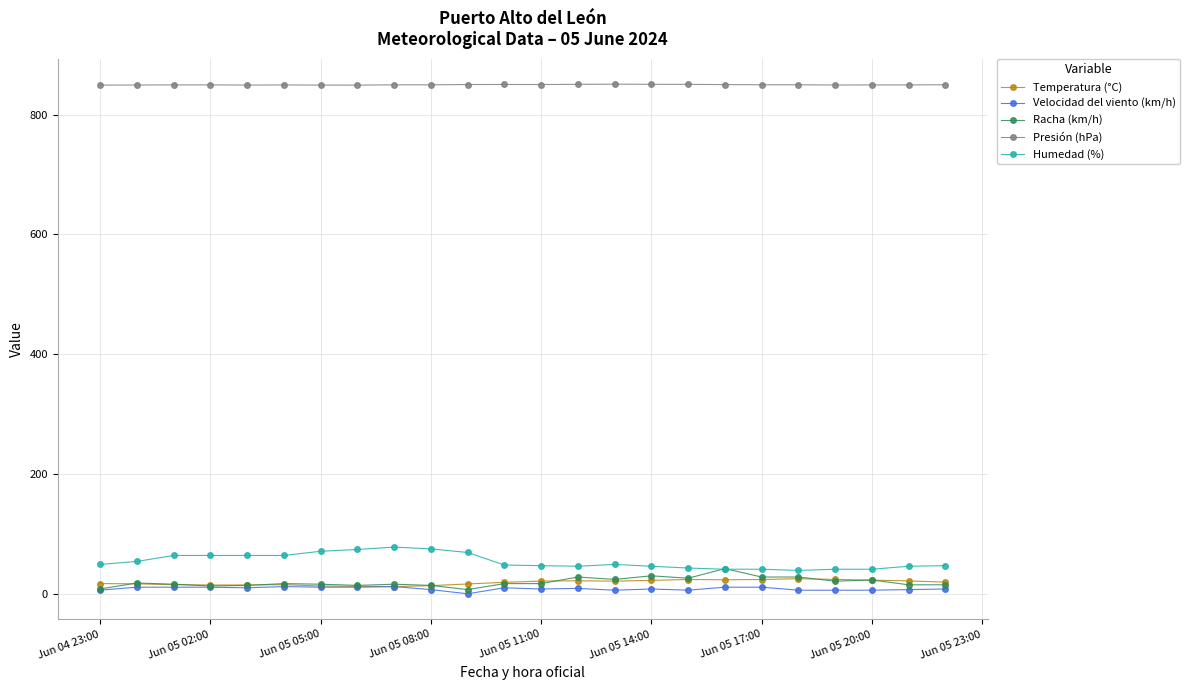

True or false: Racha (km/h) has more than 1 points higher than both neighbors.

True